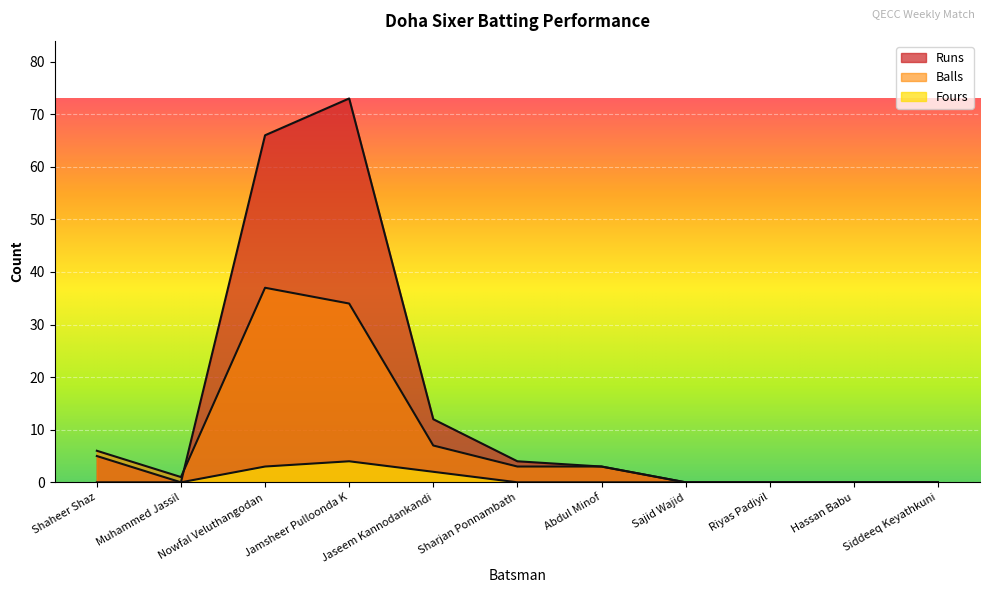

True or false: Balls and Runs cross at least once.

True